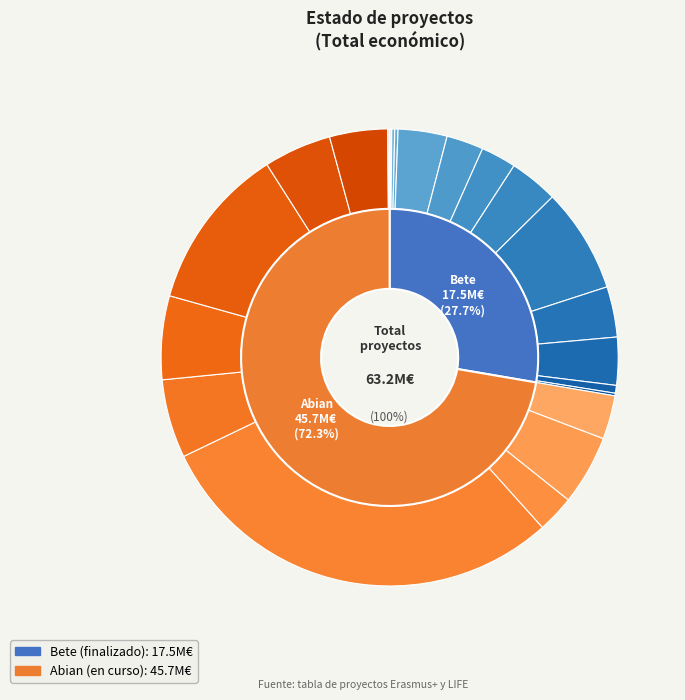

Is it true that 7 is 3% of the pie?

True